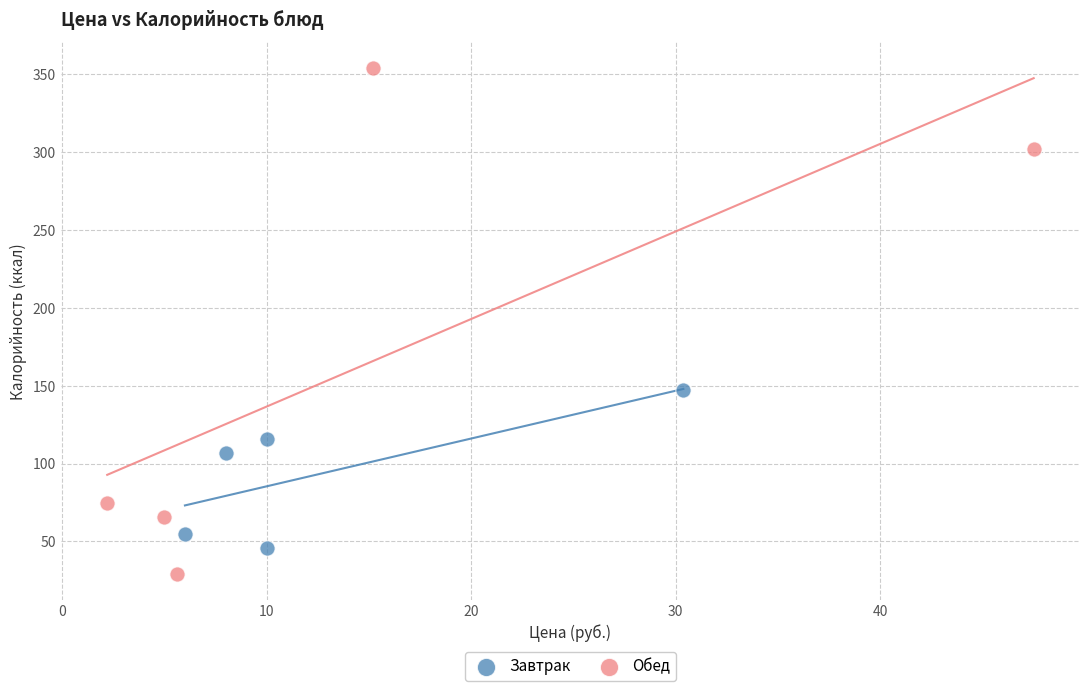

Which series has the largest Y range (max minus min)?

Обед